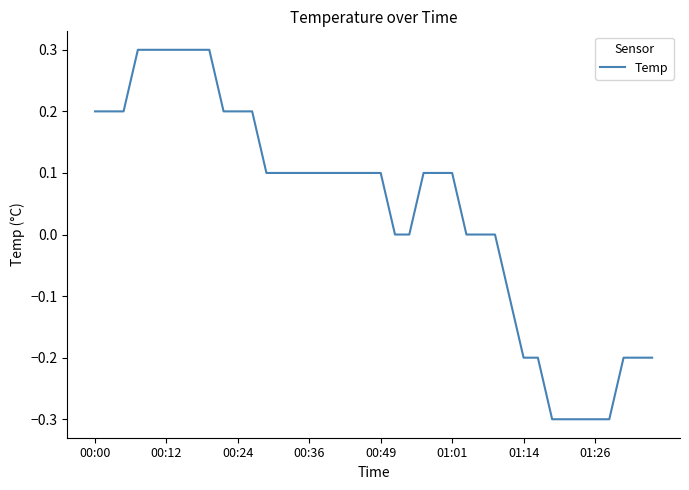

What is the difference between the maximum and minimum values?

0.6